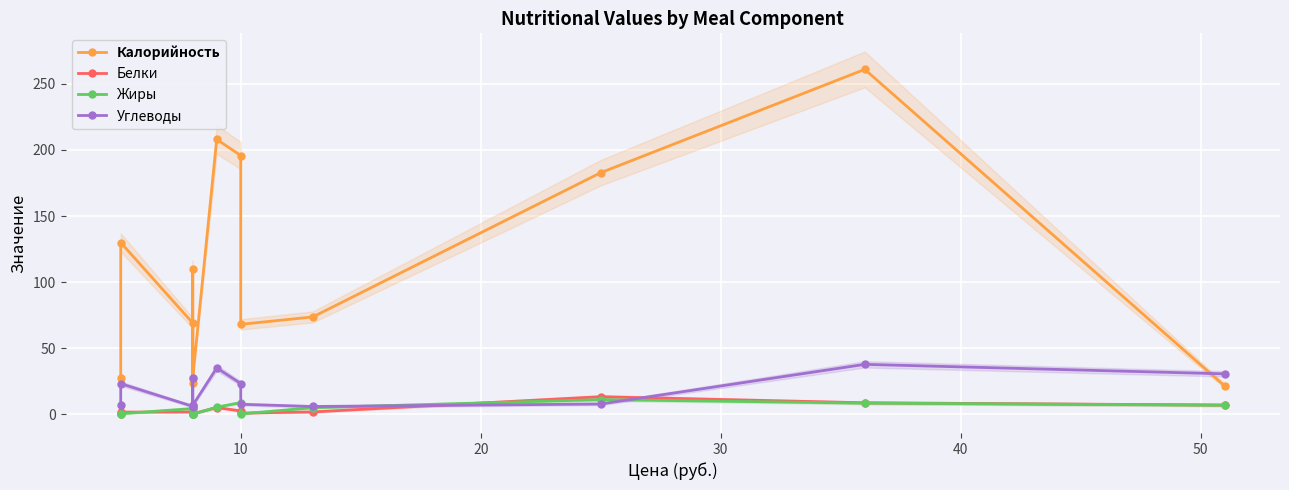

True or false: Жиры and Калорийность intersect in this chart.

False